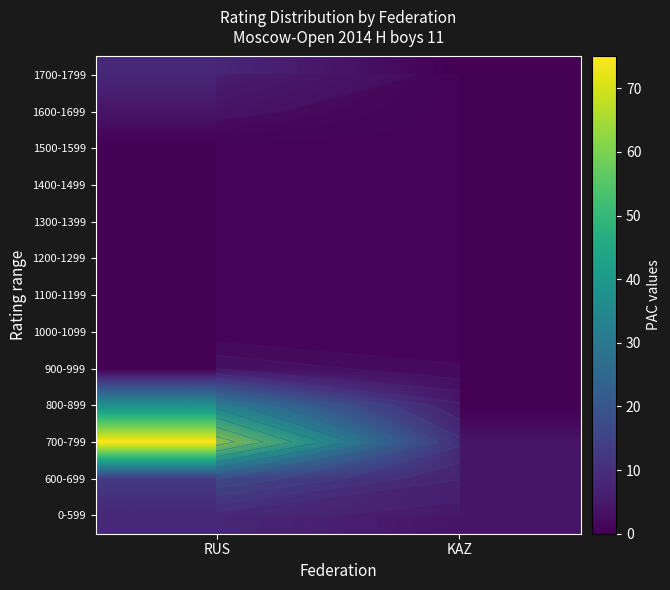

Is the value of 1200-1299 at RUS greater than the value of 1500-1599 at KAZ?

No